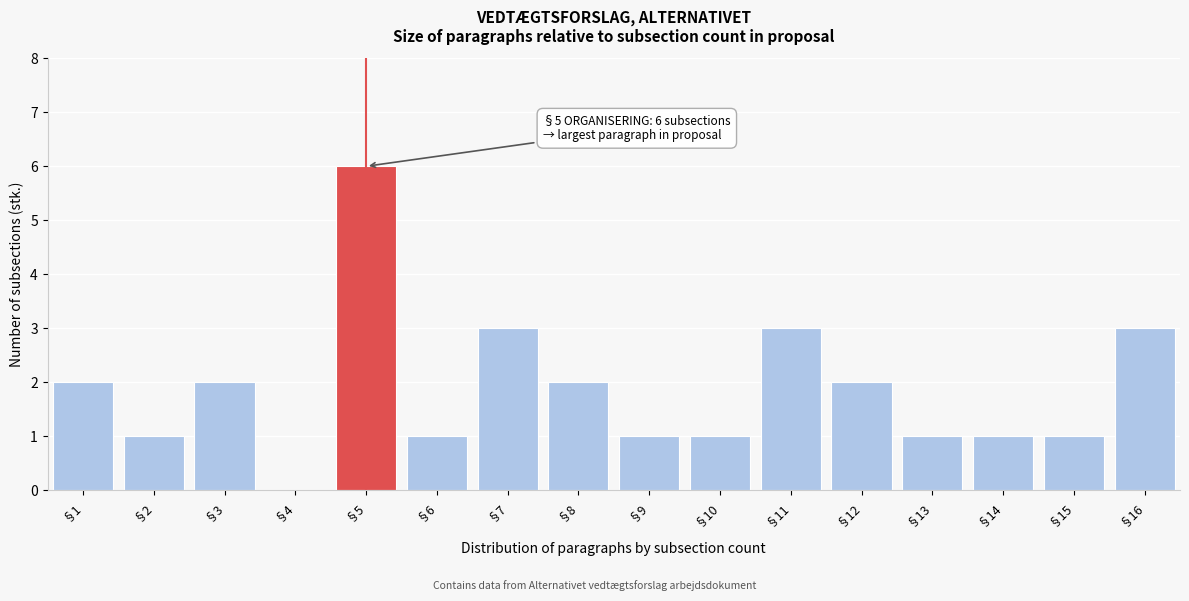

Reading right to left, transcribe all the data shown in this chart.

§16=3	§15=1	§14=1	§13=1	§12=2	§11=3	§10=1	§9=1	§8=2	§7=3	§6=1	§5=6	§4=0	§3=2	§2=1	§1=2